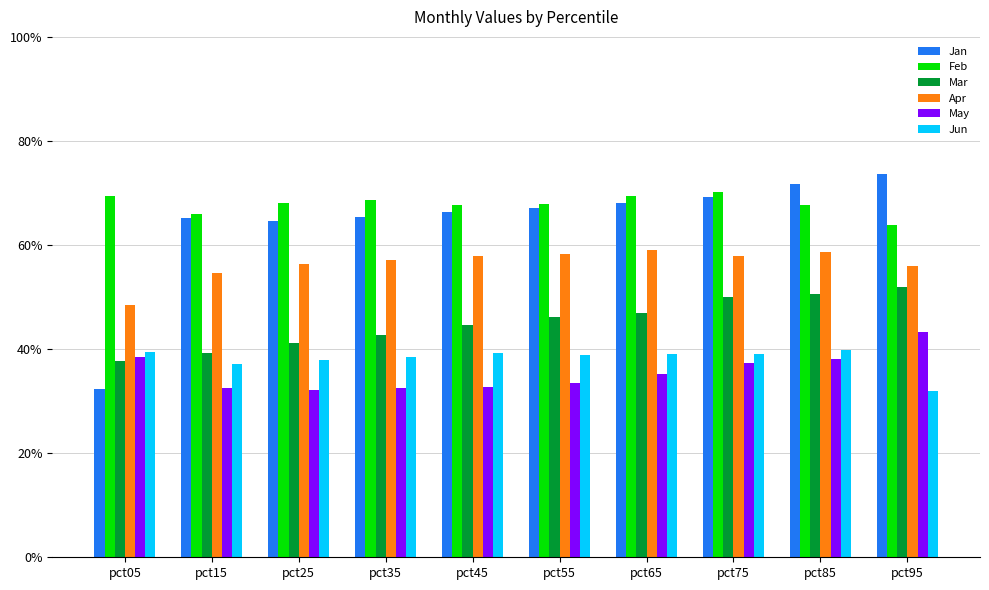

What is the smallest value displayed?

0.3